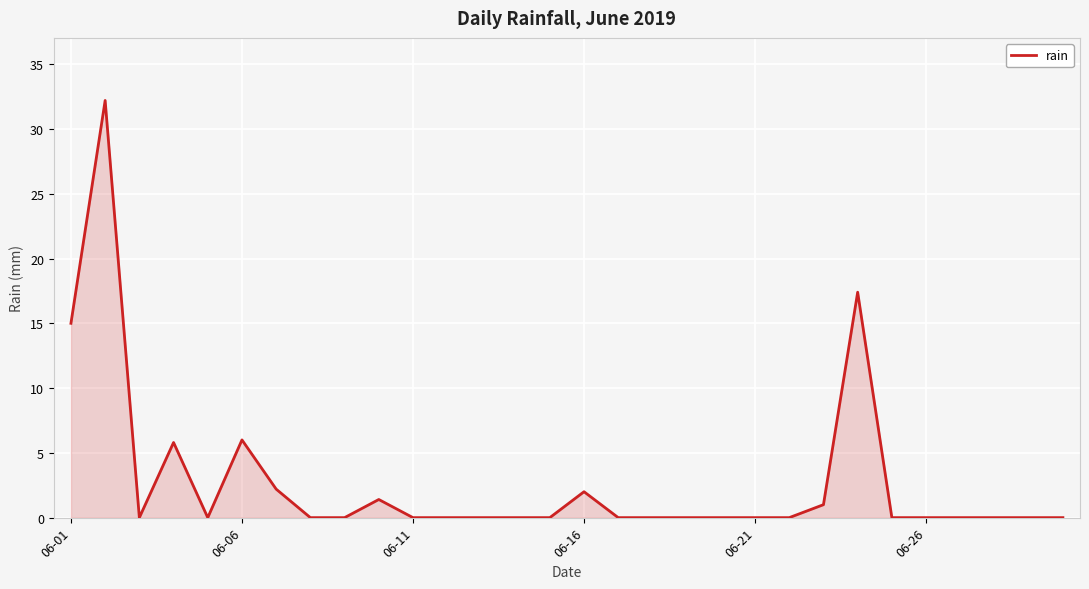

How many lines are shown in the chart?

1